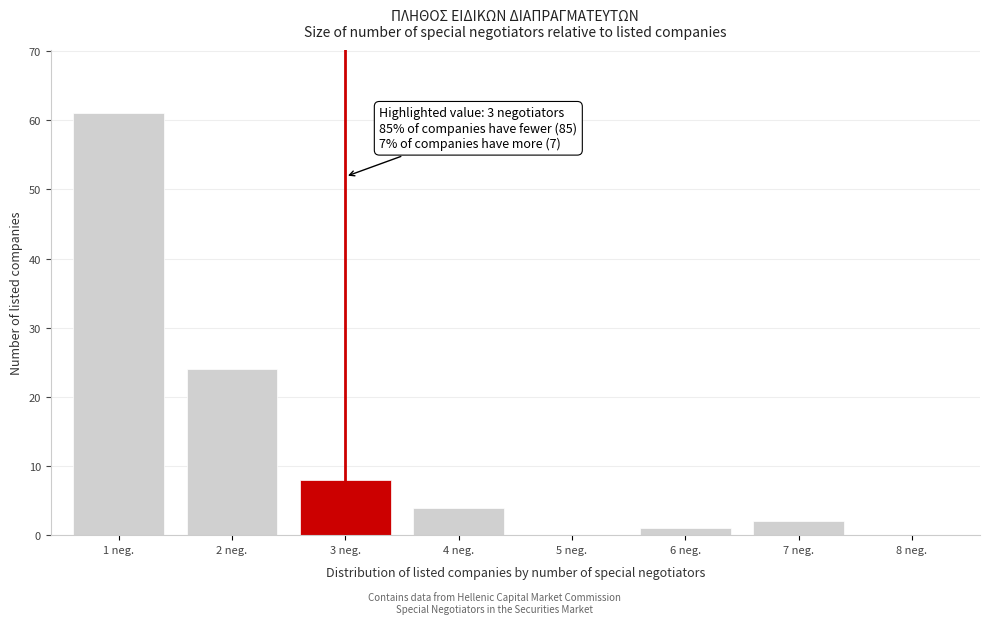

Reading right to left, extract all data points from this chart.

8 neg.=0	7 neg.=2	6 neg.=1	5 neg.=0	4 neg.=4	3 neg.=8	2 neg.=24	1 neg.=61